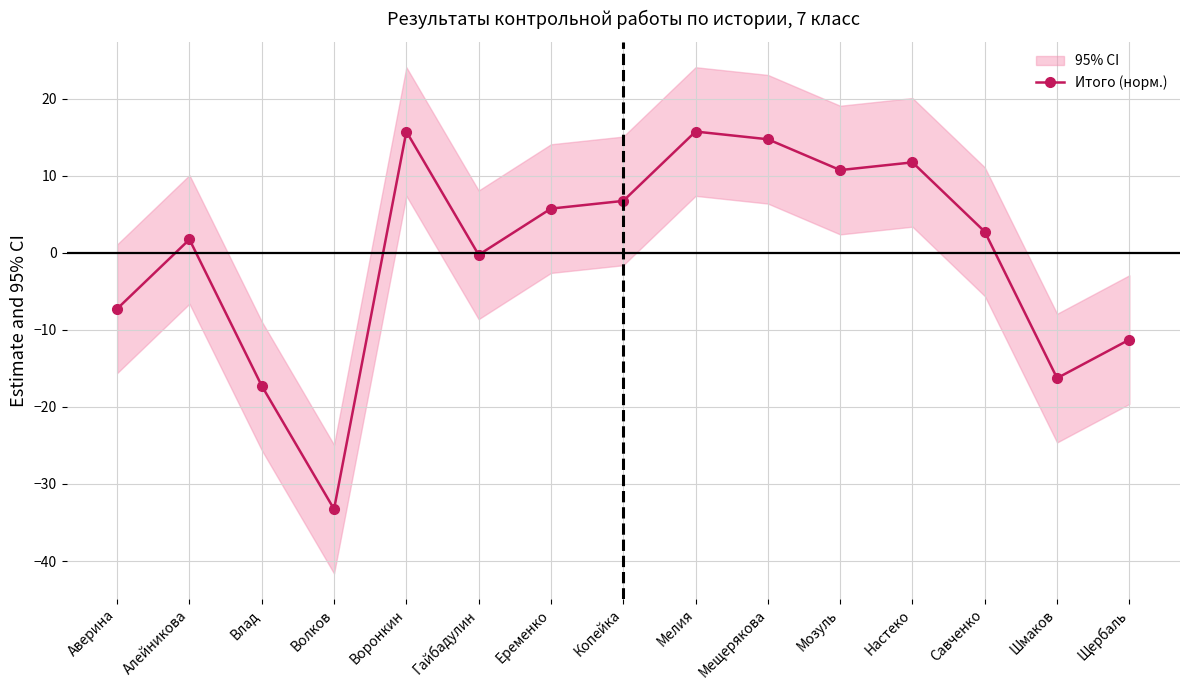

Which category has the lowest value across all series?

Волков